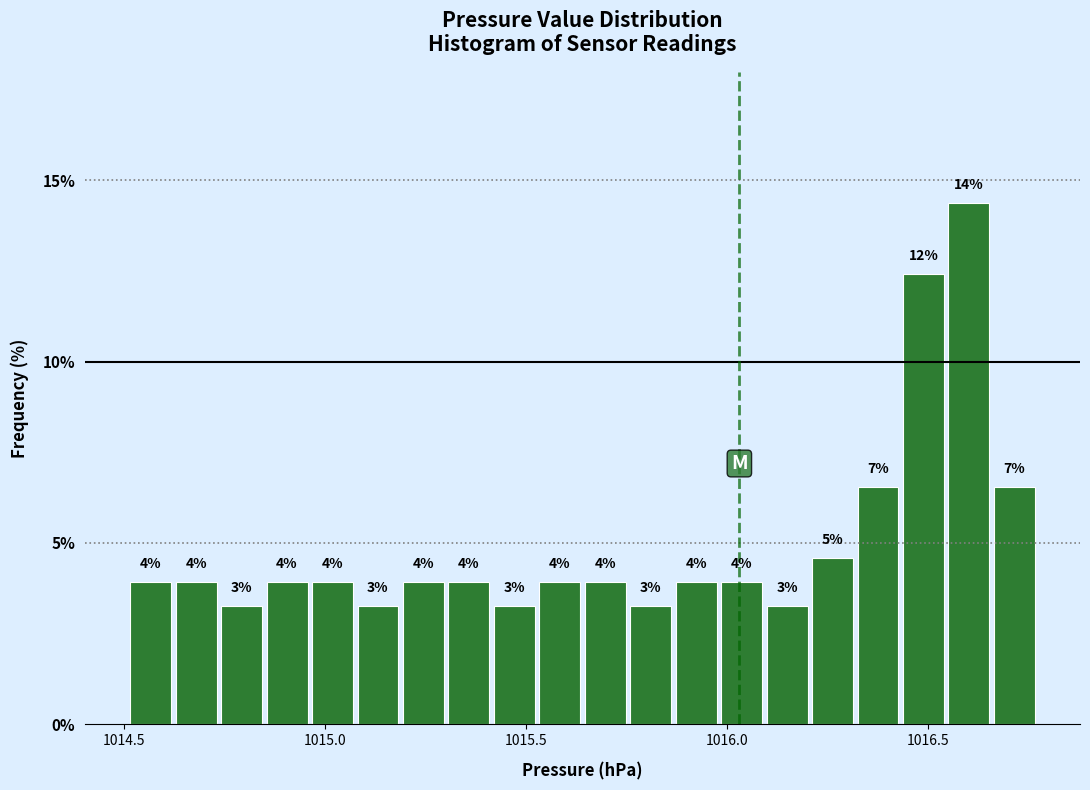

Around what value on the x-axis is the tallest bar? Give the approximate position of its centre, as read against the axis.

1016.60